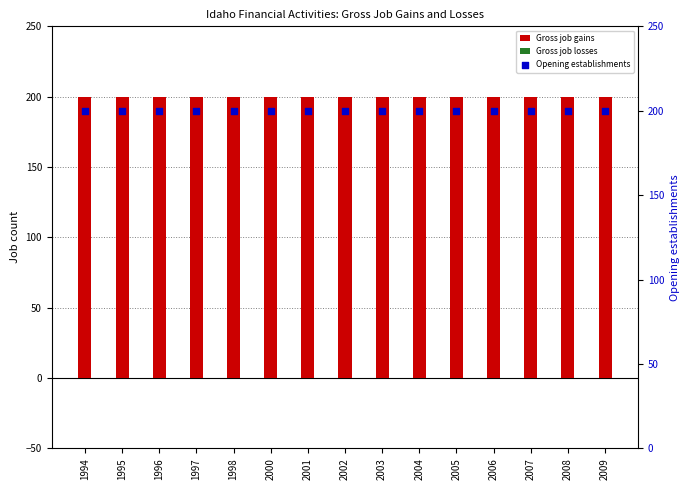

Which series contains the highest Y value?

Gross job gains